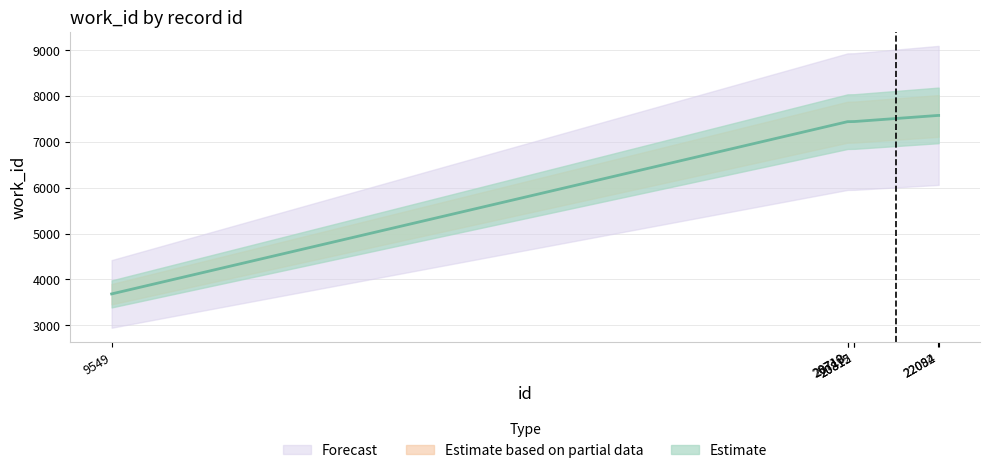

What is the value of the 6th point from the left?

7576